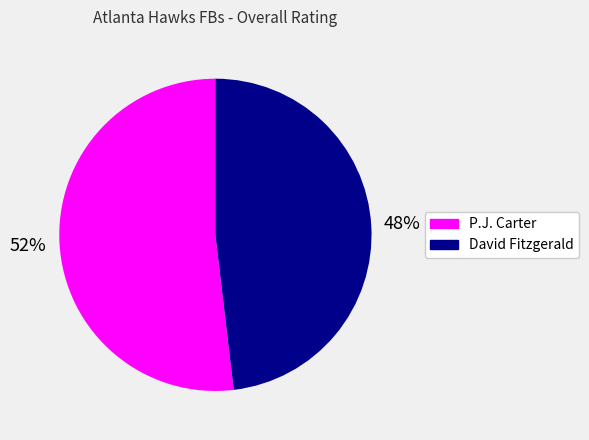

To the nearest percent, what is the combined percentage of P.J. Carter and David Fitzgerald?

100%